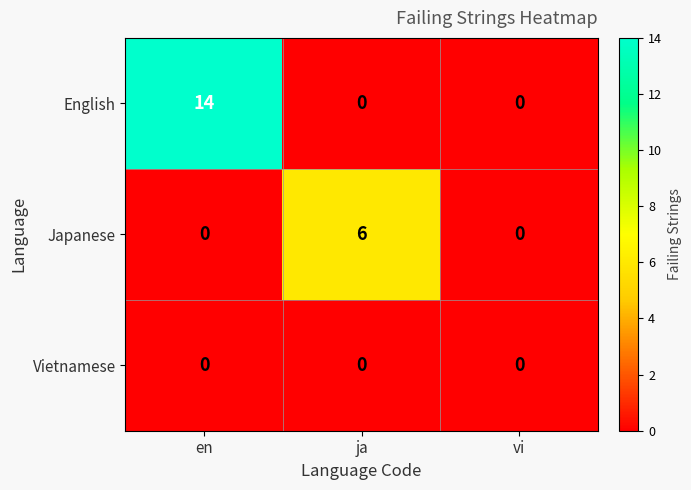

How many Japanese values are between 0 and 6?

3